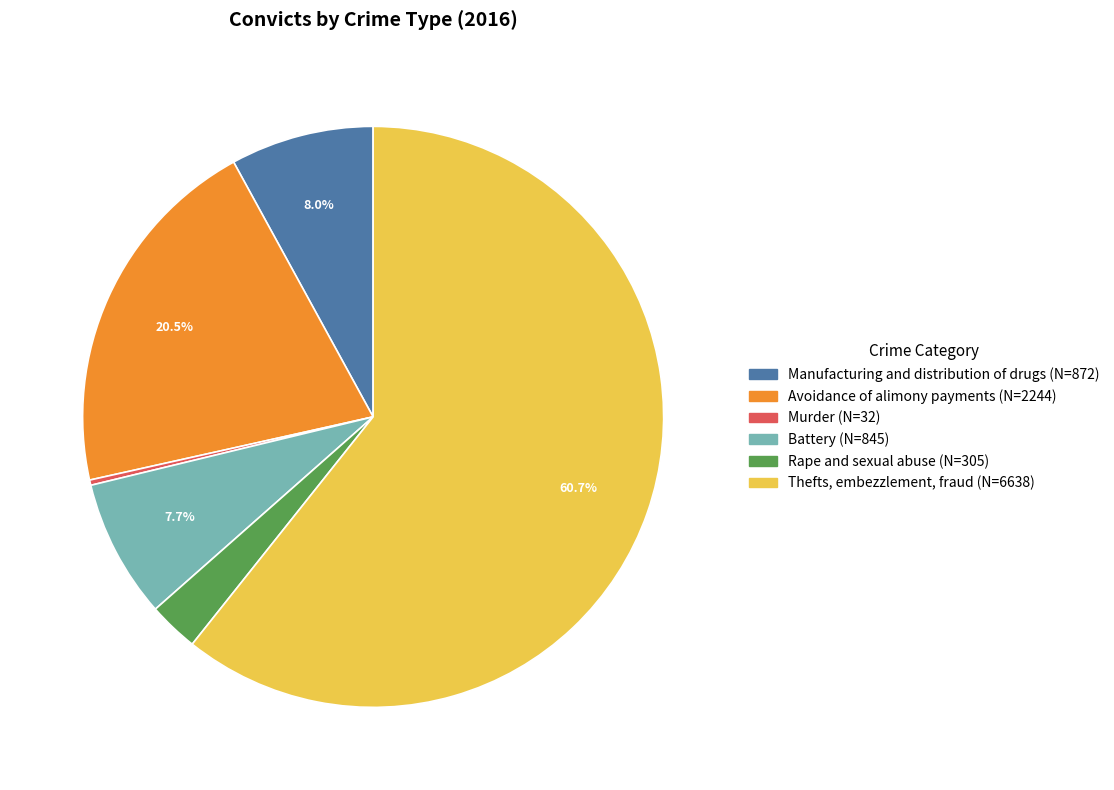

What percentage is NOT represented by Thefts, embezzlement, fraud?

39.3%